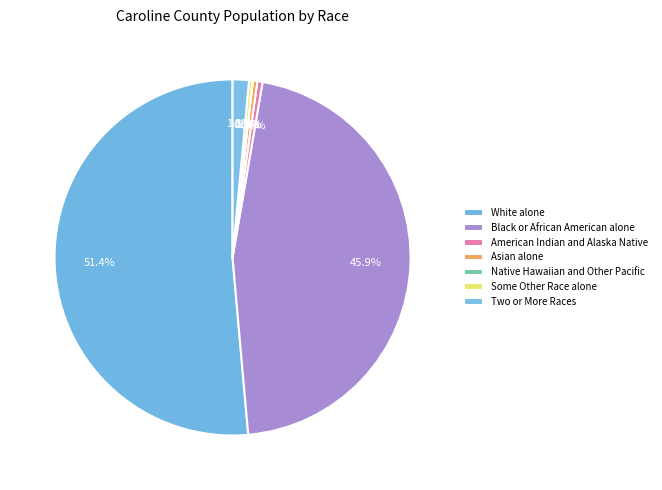

What portion of the pie excludes Two or More Races?

98.5%